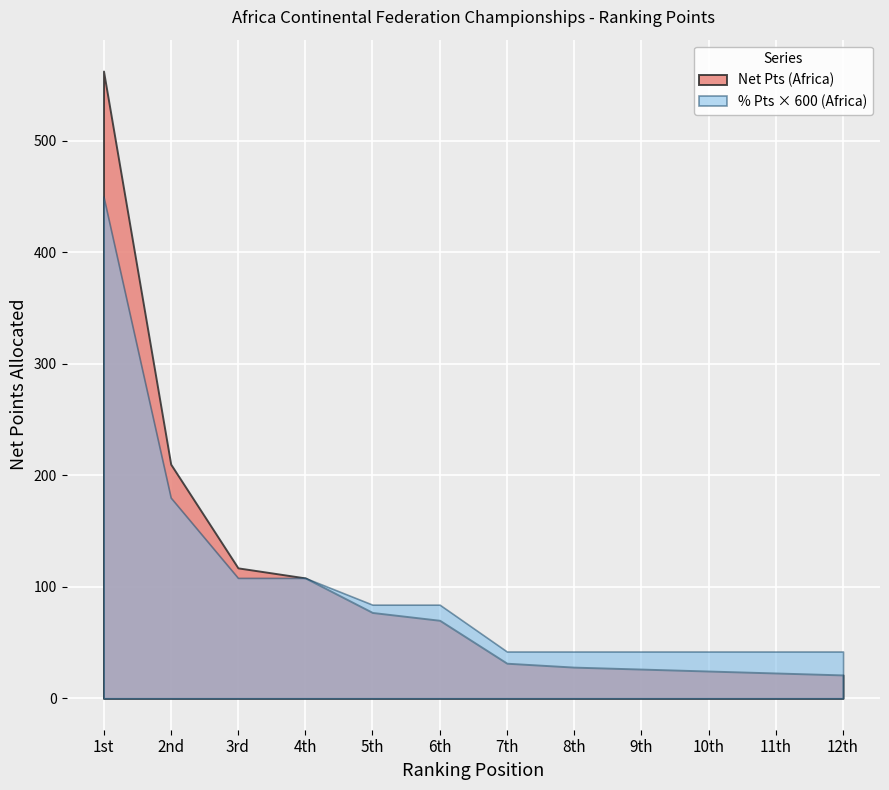

Reading left to right, list all the values displayed in this chart.

% Pts: 0.8	0.3	0.2	0.2	0.1	0.1	0.1	0.1	0.1	0.1	0.1	0.1
Net Pts: 562.5	210.0	117.0	108.0	77.0	70.0	31.5	28.0	26.2	24.5	22.8	21.0